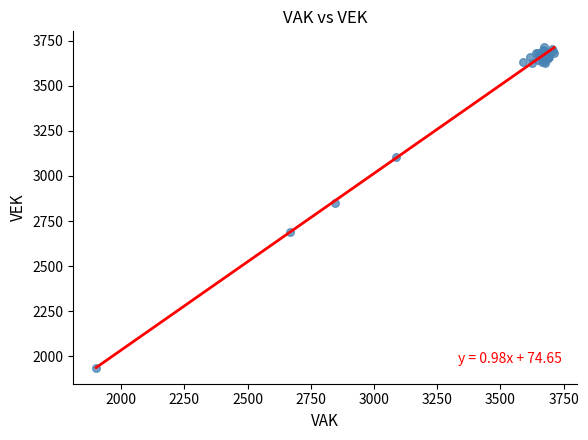

What Y value in the scatter plot is closest to 2824?

2849.4